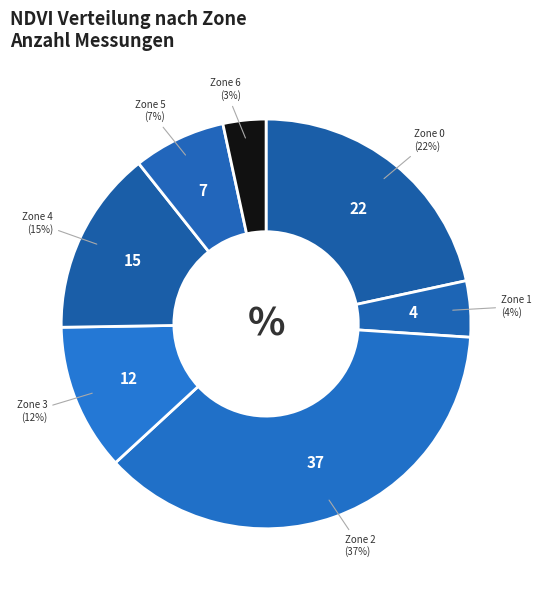

Between Zone 6 and Zone 5, which is larger?

Zone 5